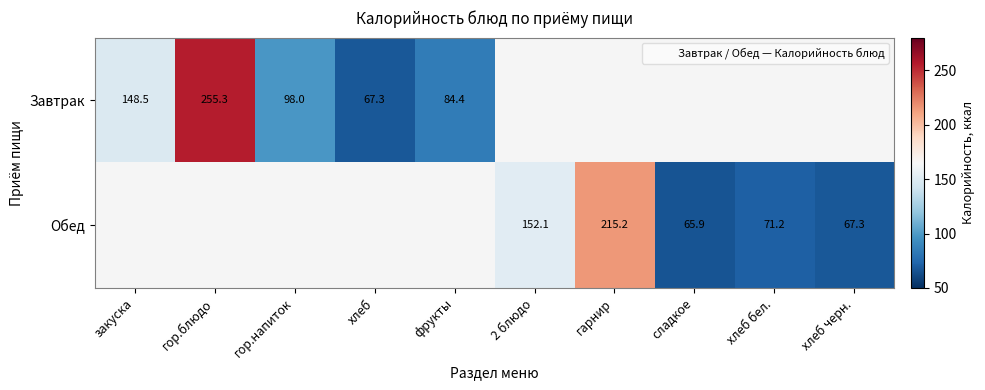

What is the total value across all series at фрукты?

84.4